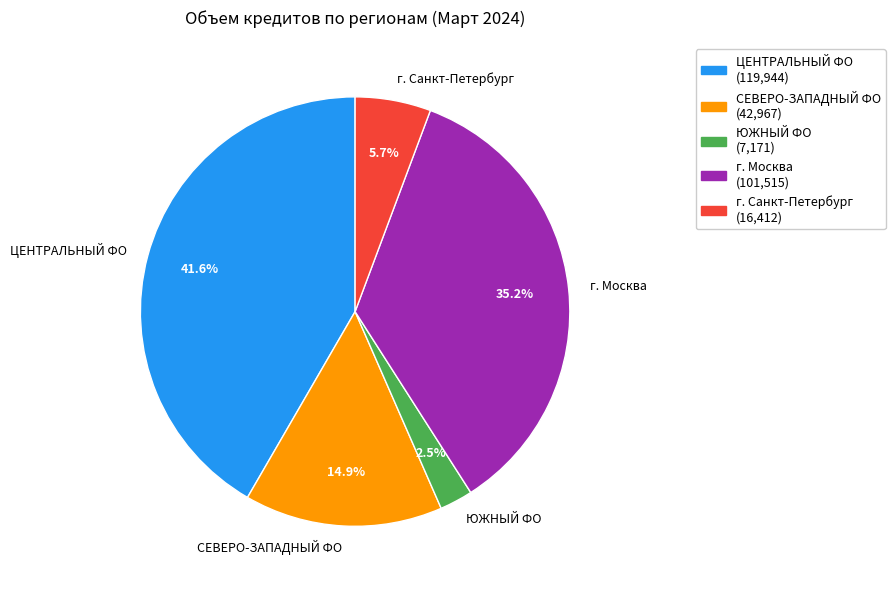

Between г. Москва and ЦЕНТРАЛЬНЫЙ ФО, which is larger?

ЦЕНТРАЛЬНЫЙ ФО